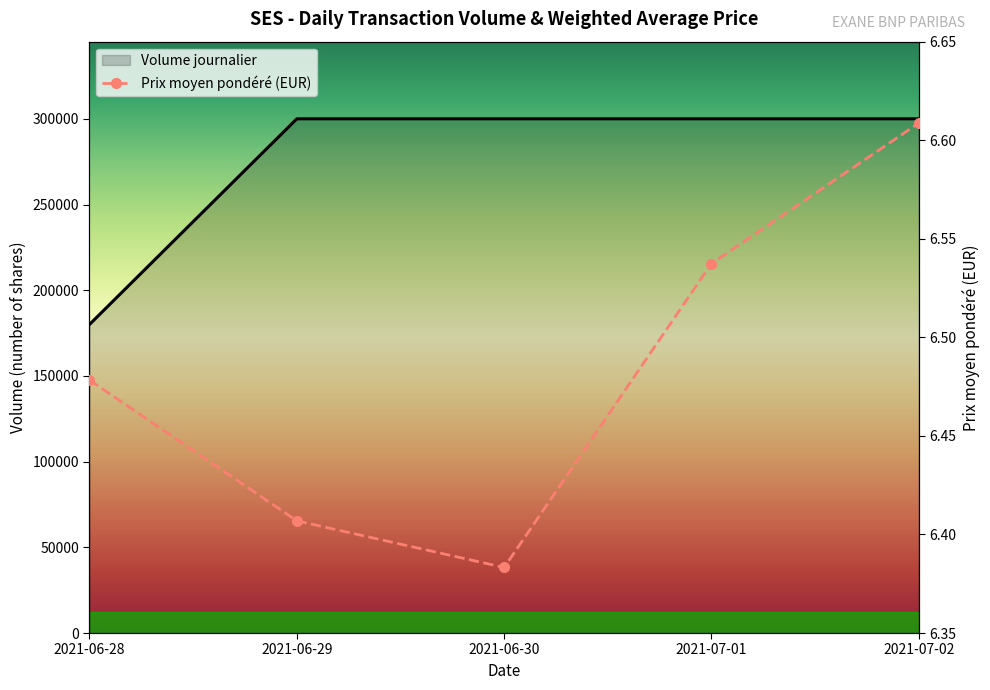

Reading left to right, list all the values displayed in this chart.

Volume journalier: 180000.0	300000.0	300000.0	300000.0	300000.0
Prix moyen pondéré (EUR): 6.5	6.4	6.4	6.5	6.6